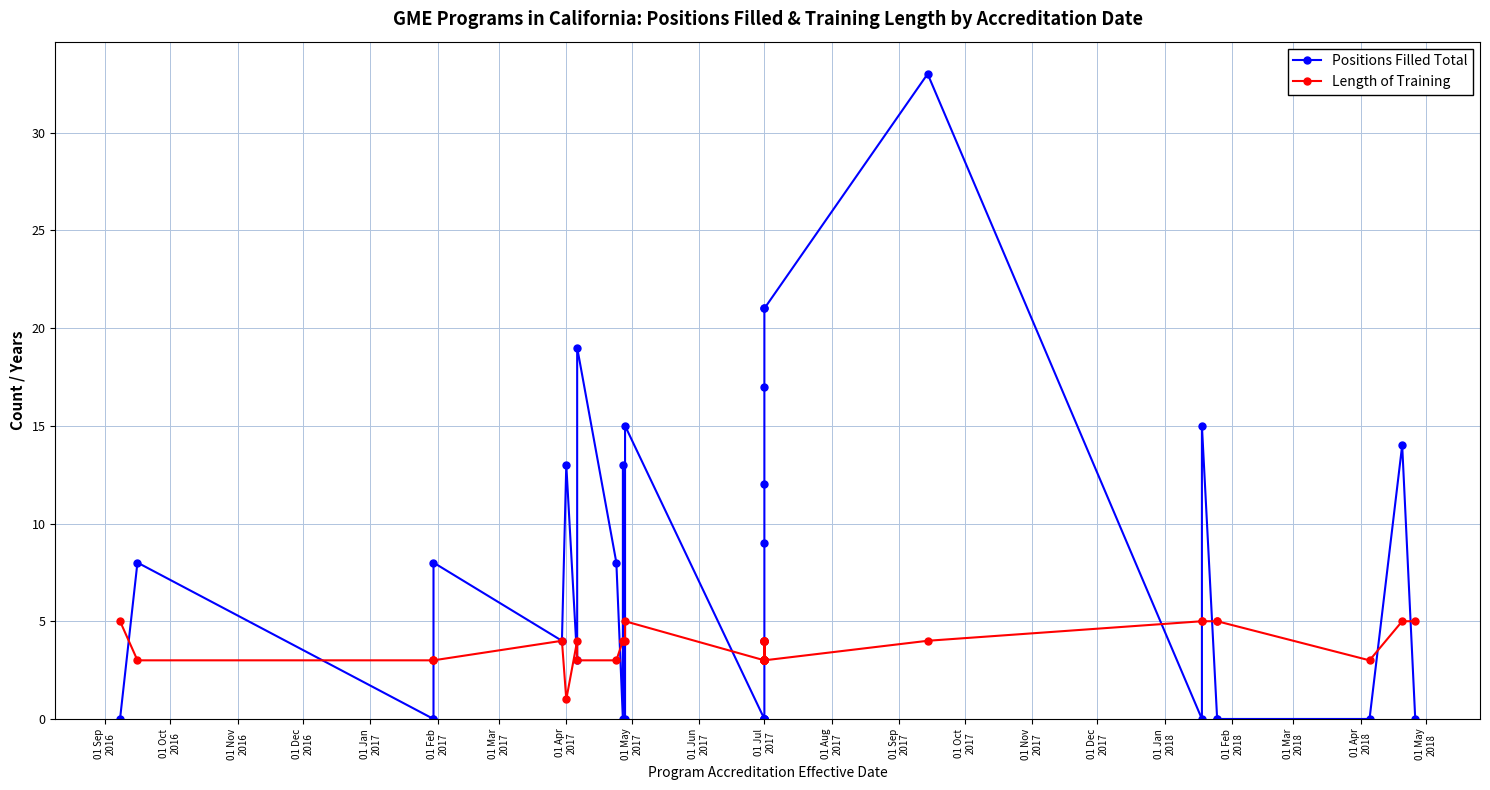

What is the label of the 37th point from the right?

01 Oct
2016